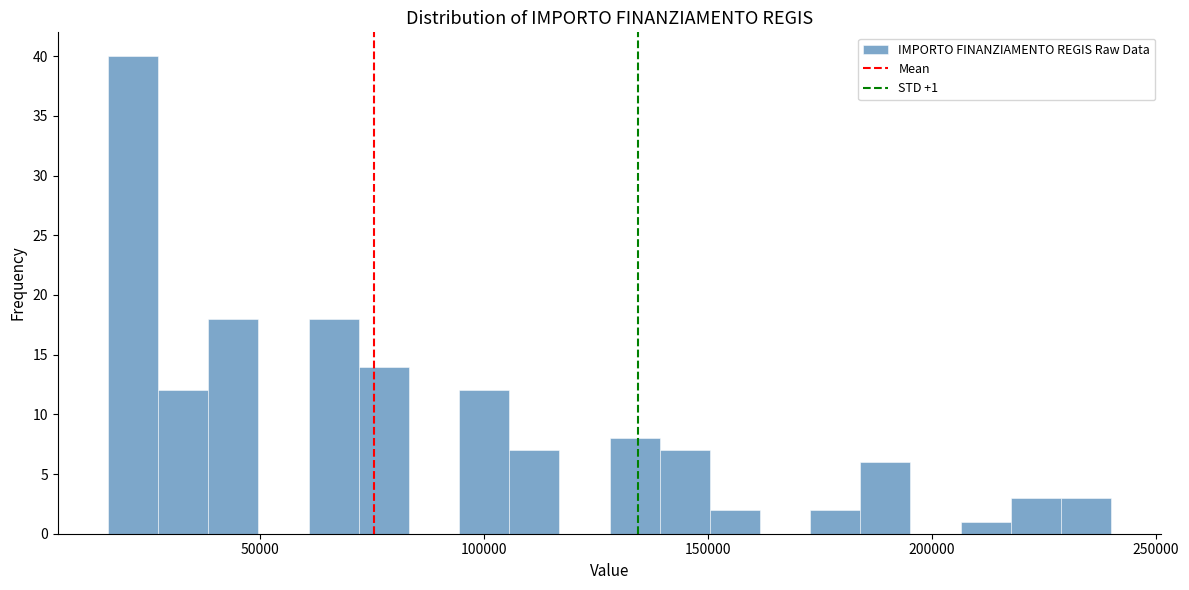

Read against the x-axis, roughly where is the centre of the tallest bar?

20000